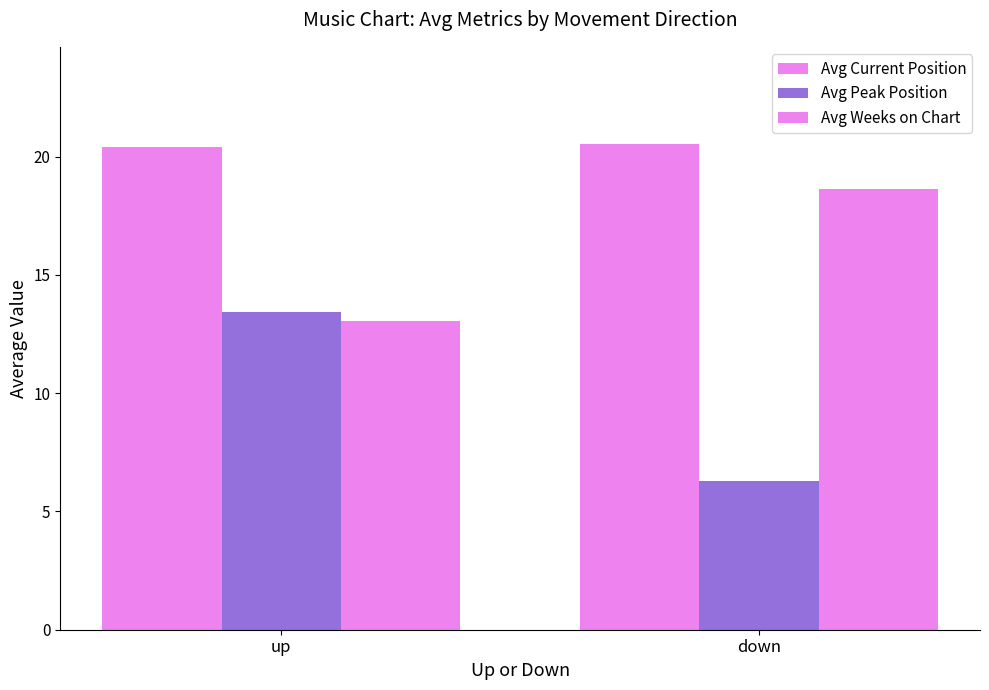

What is the difference between the highest and lowest values at down?

14.3